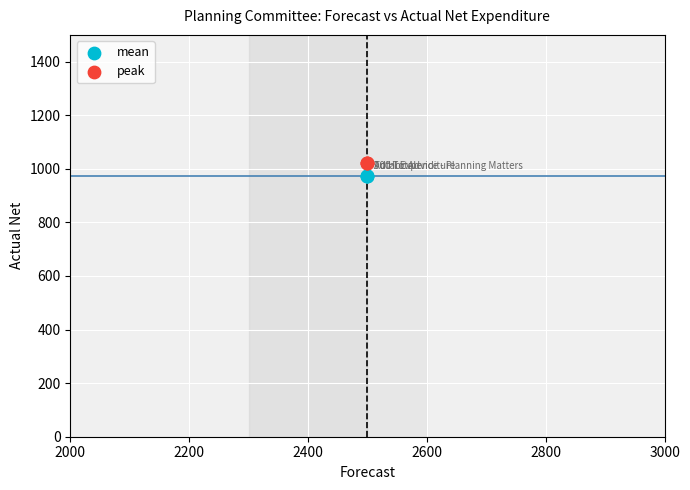

What are all the series names shown in the legend?

mean, peak